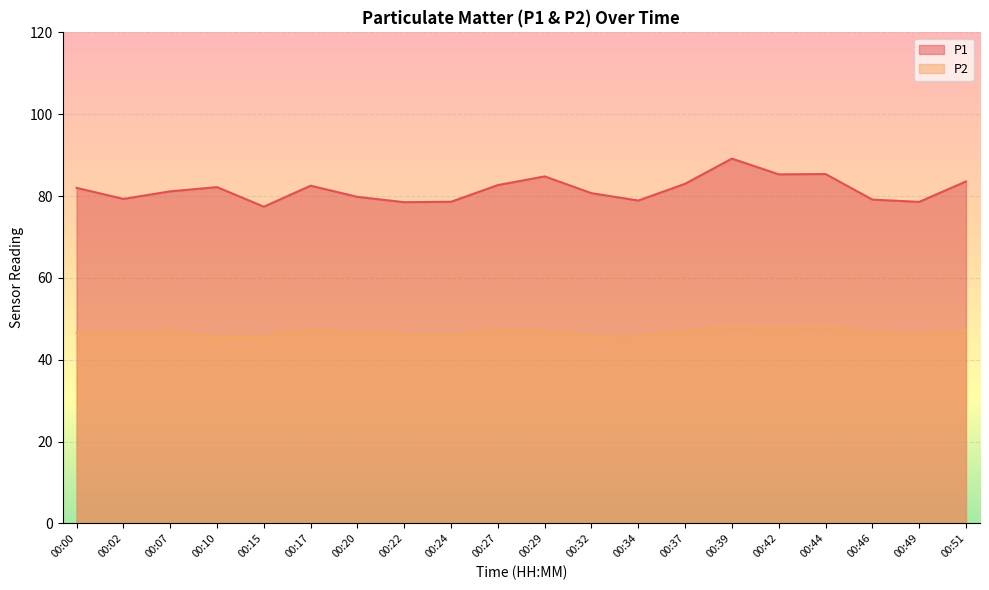

How many interior local peaks does the P2 series have?

5